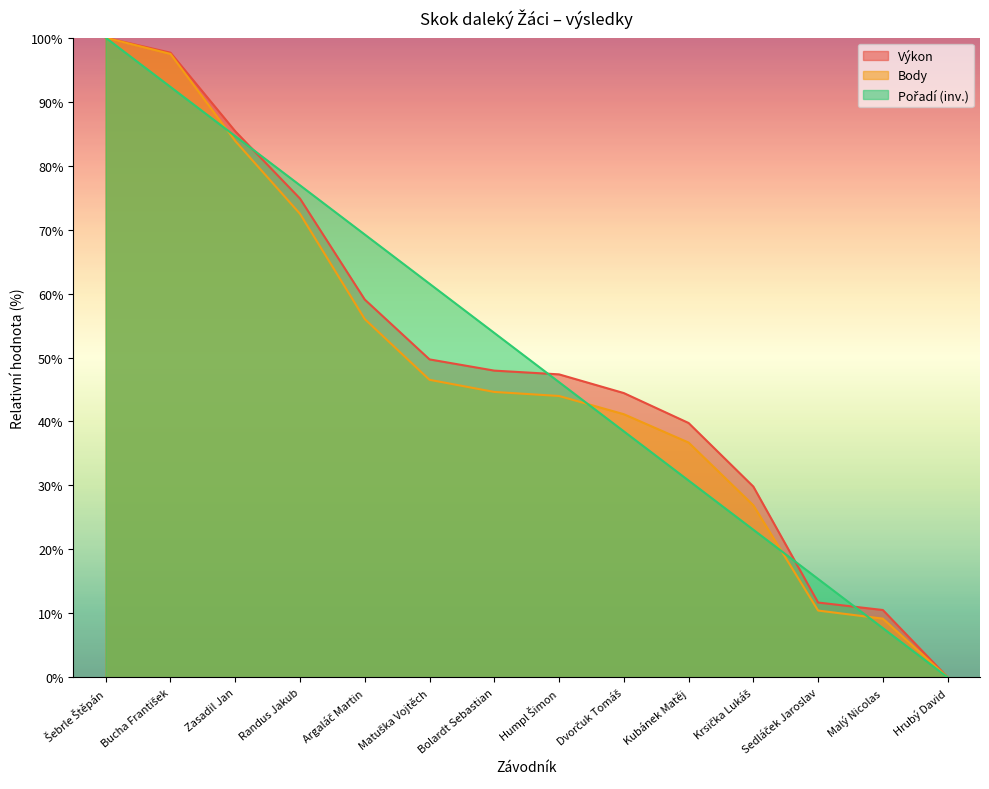

List the labels in order of Pořadí value, largest first.

Šebrle Štěpán, Bucha František, Zasadil Jan, Randus Jakub, Argaláč Martin, Matuška Vojtěch, Bolardt Sebastian, Humpl Šimon, Dvorčuk Tomáš, Kubánek Matěj, Krsička Lukáš, Sedláček Jaroslav, Malý Nicolas, Hrubý David